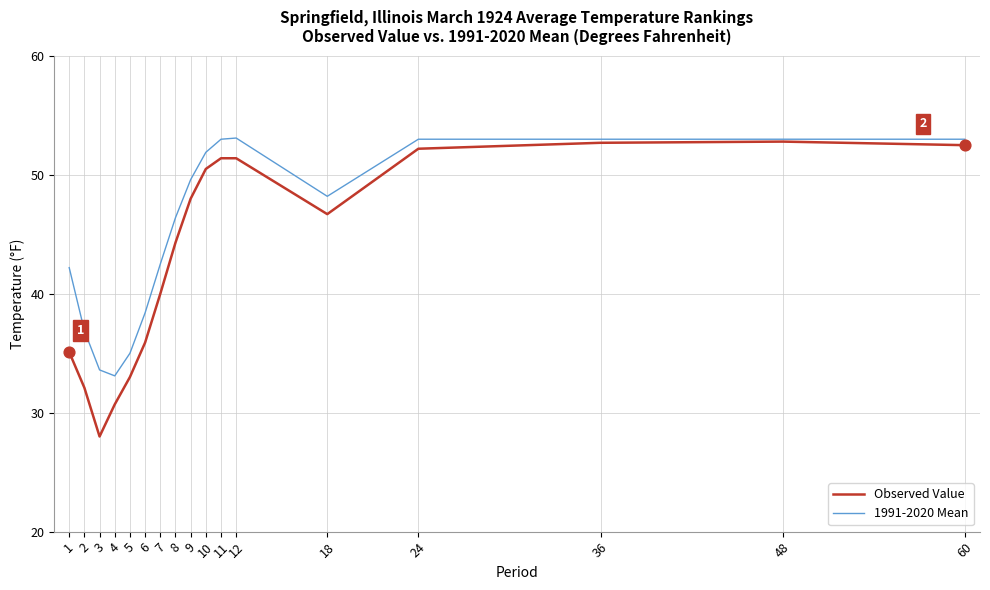

What is the spread (max minus min) of values at 24?

0.8